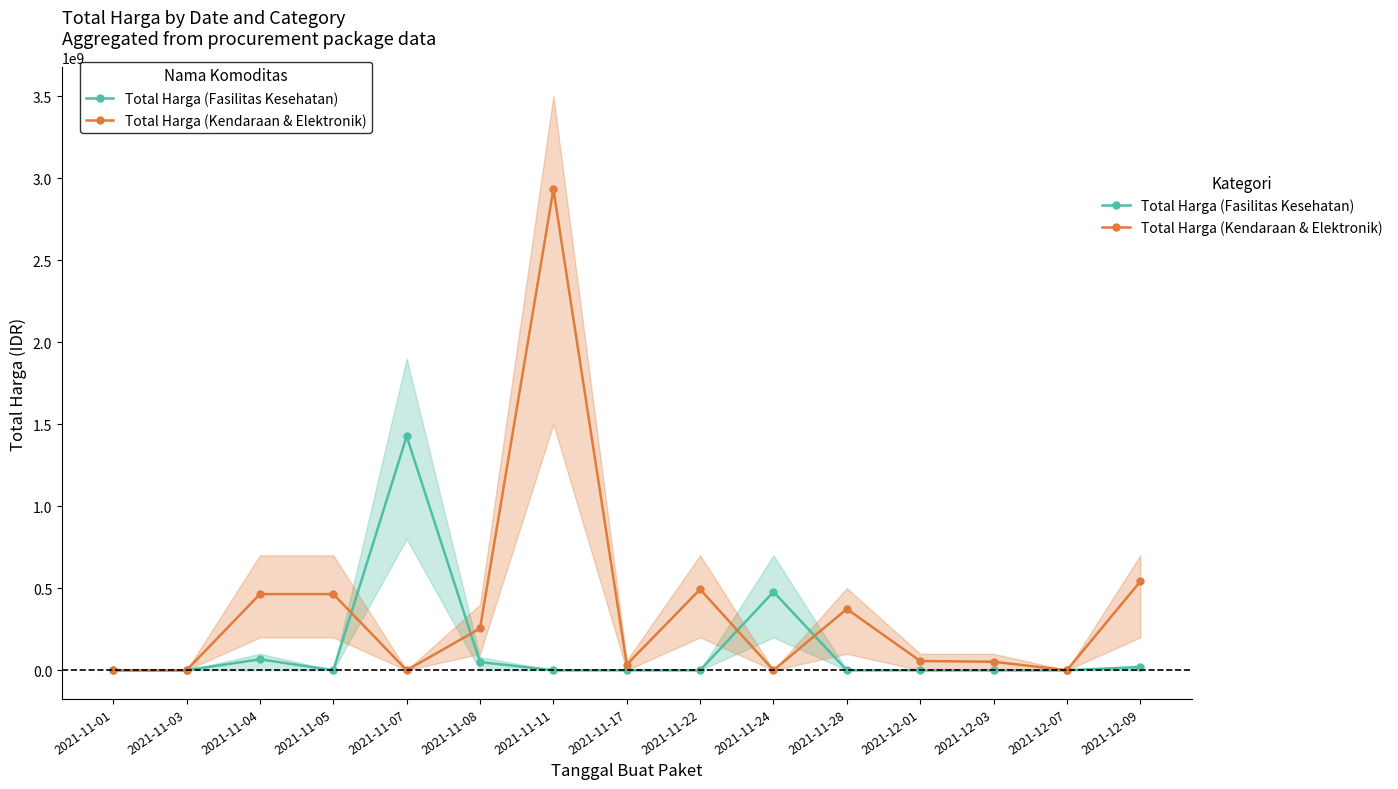

Is the value of Total Harga (Kendaraan & Elektronik) at 2021-11-22 greater than the value of Total Harga (Fasilitas Kesehatan) at 2021-12-01?

Yes